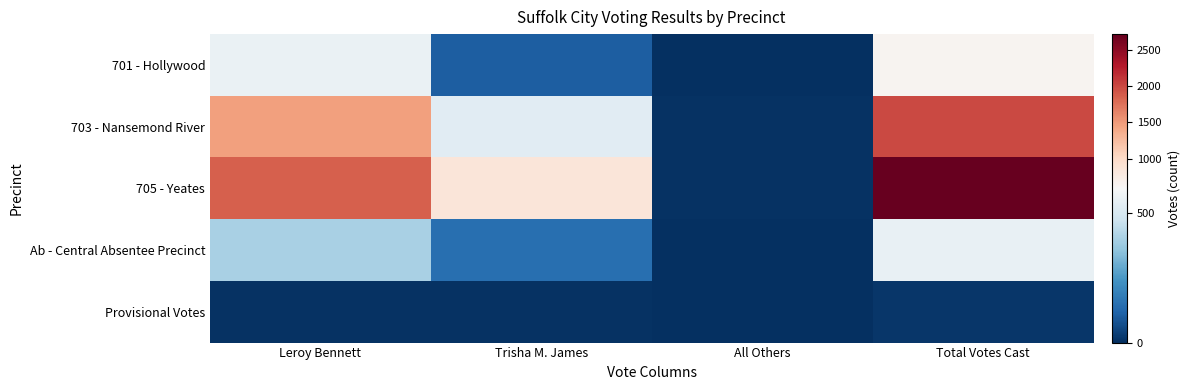

At which category is the sum across all series the highest?

Total Votes Cast